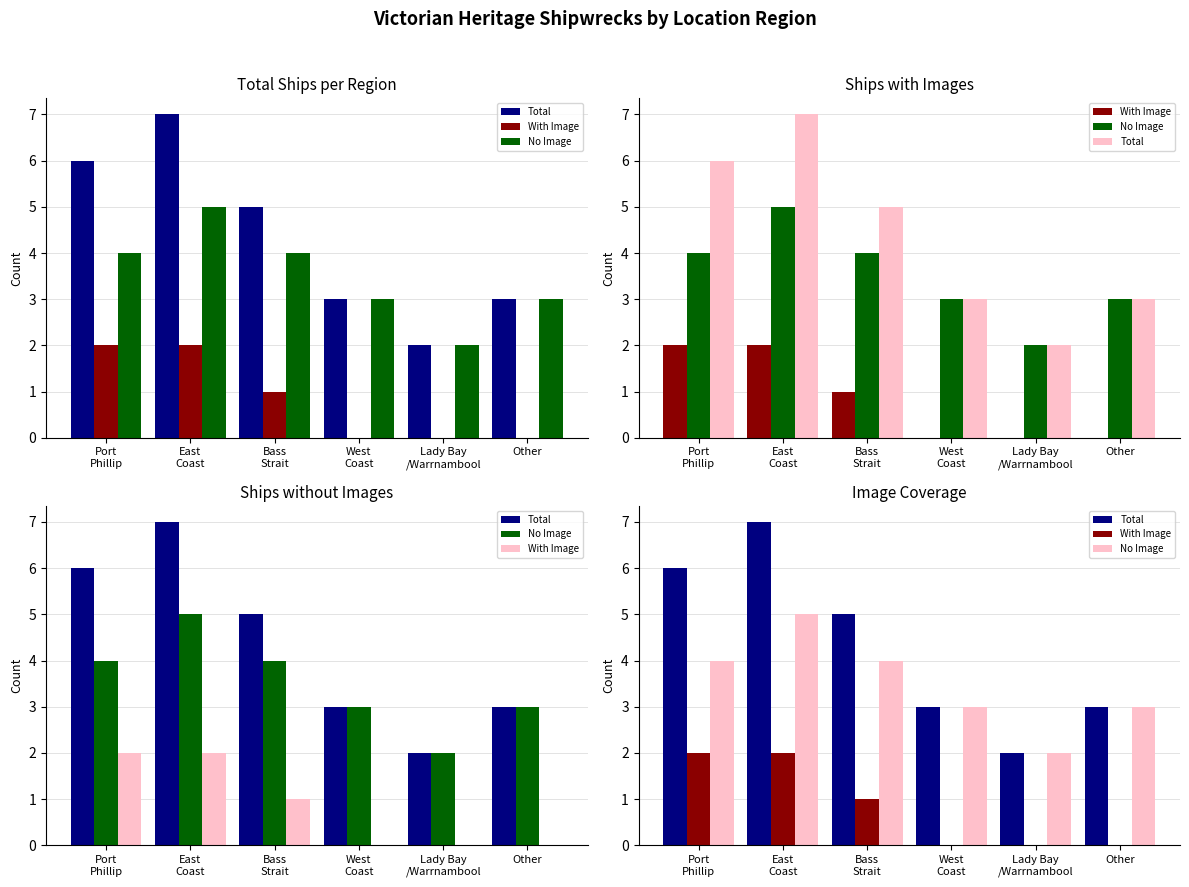

What is the approximate value of Total at West
Coast?

3